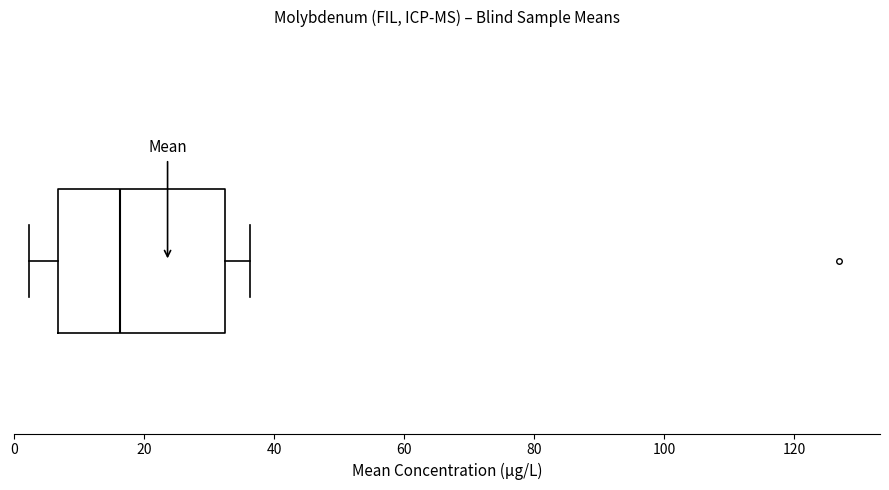

Transcribe this box plot: give where the median line is, the range the box spans, and where the two whiskers end, as read against the x-axis. The values are not printed on the chart, so give them approximately, as read against the axis.

median 16, box 6 to 32, whiskers 2 to 36